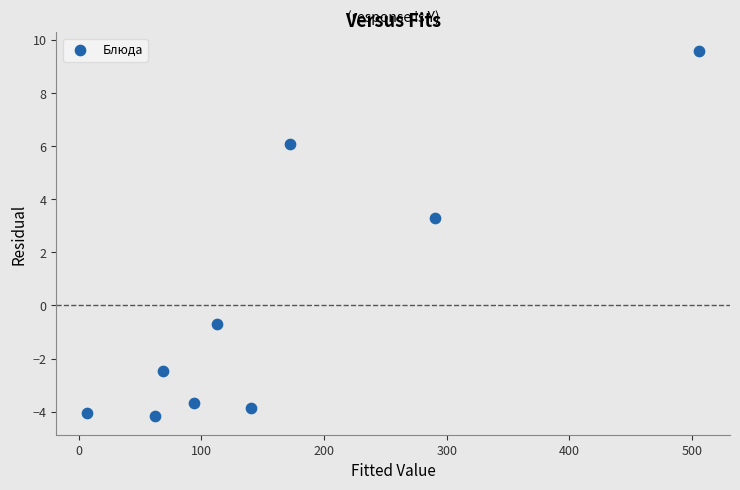

What is the range of Y values (max minus min)?

13.8